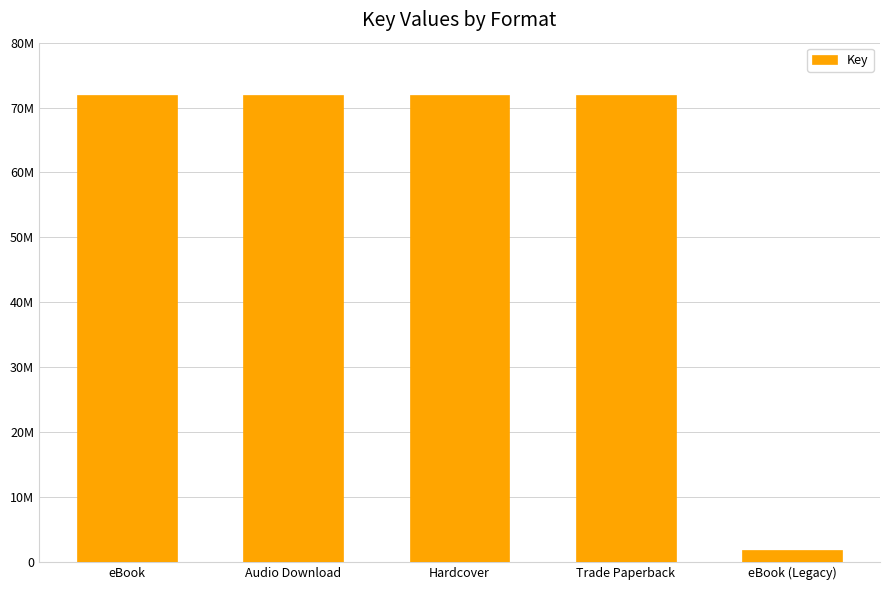

Does the chart contain any negative values?

No